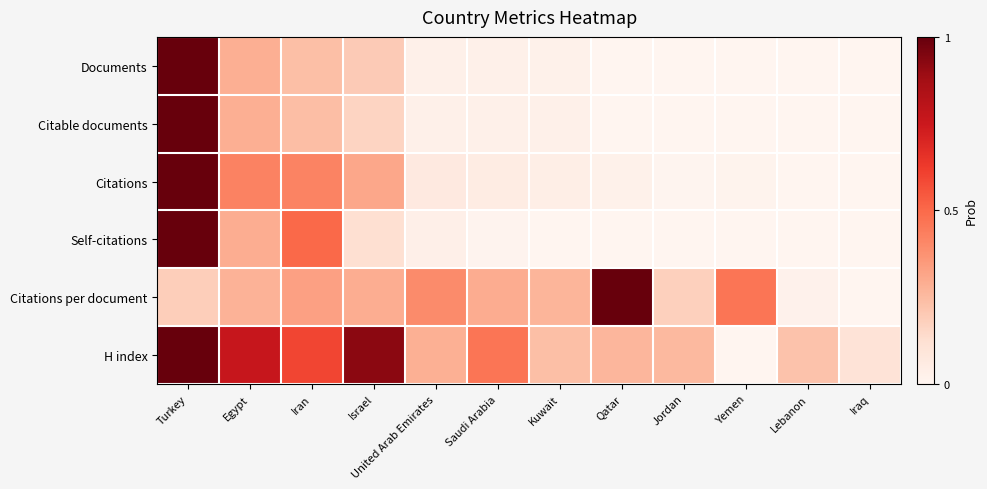

Which has a higher value, Kuwait or Saudi Arabia?

Saudi Arabia